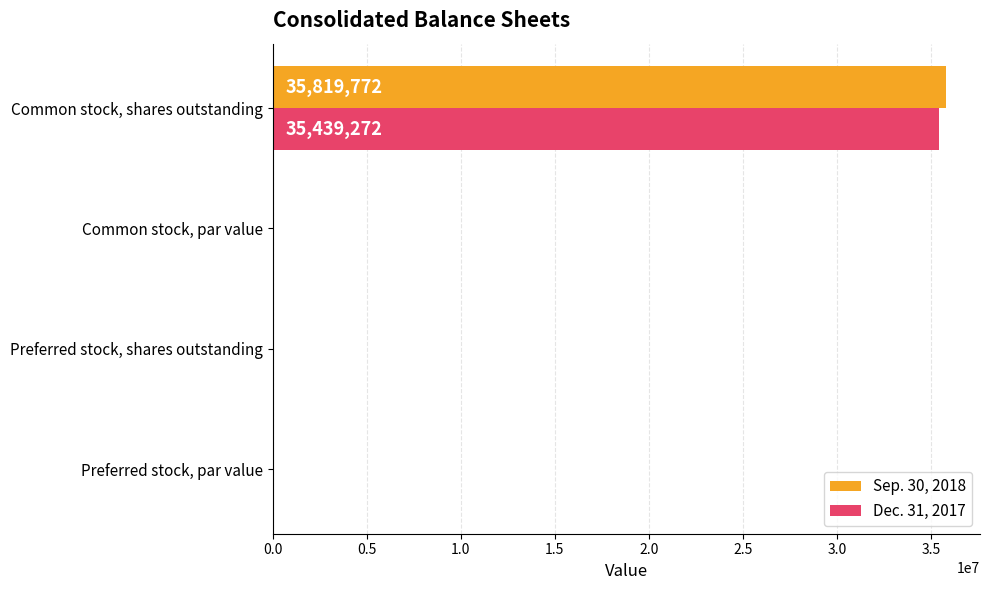

At which category is the sum across all series the highest?

Common stock, shares outstanding